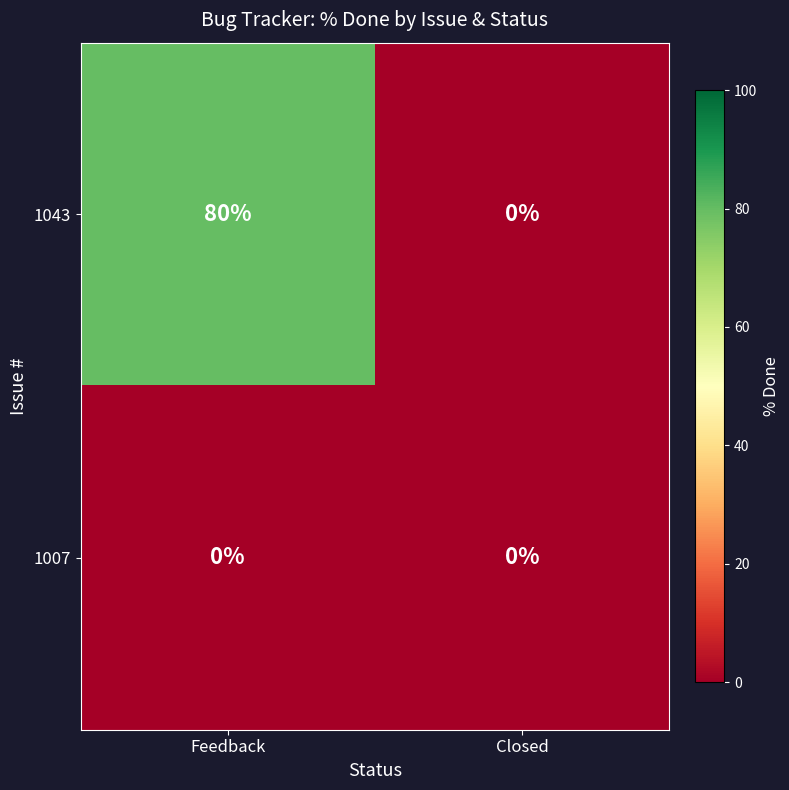

Which series has the largest total across all categories?

1043